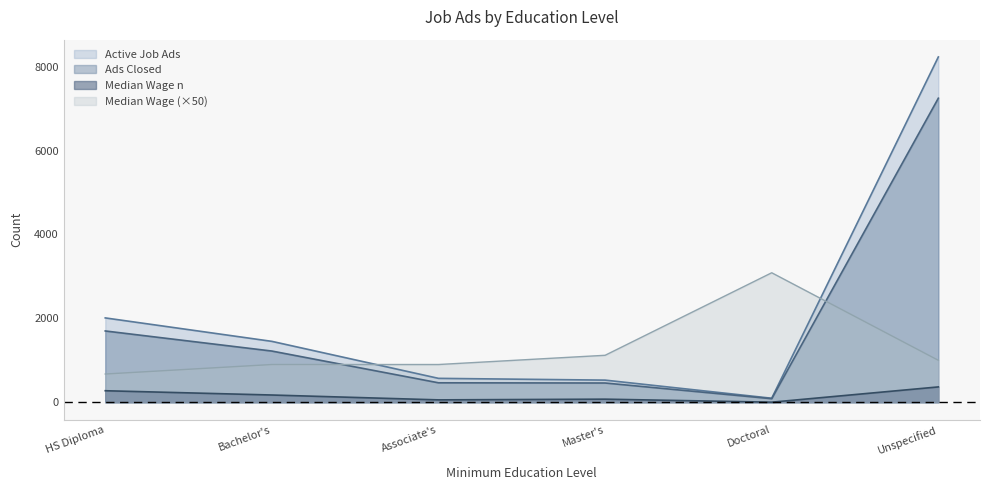

The value of Active Job Ads at Master's is 931.0. True or false?

False